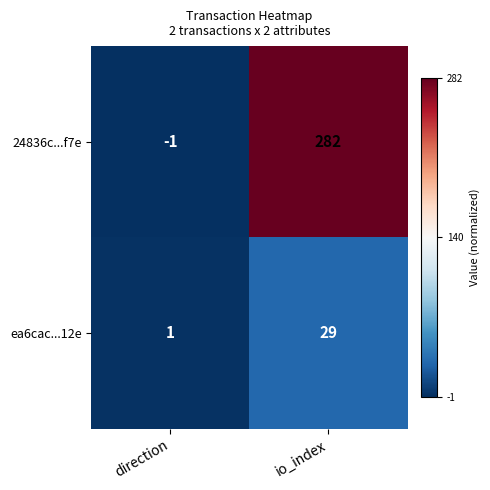

What is the maximum value shown in the chart?

282